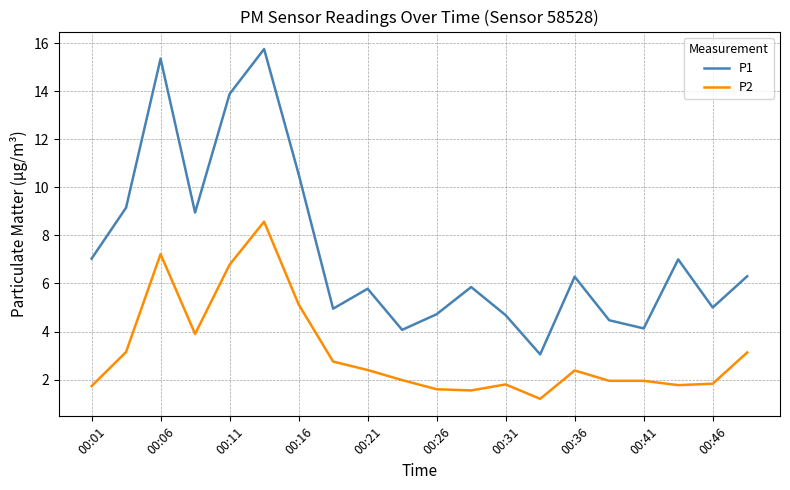

Which series has the widest spread of values?

P1